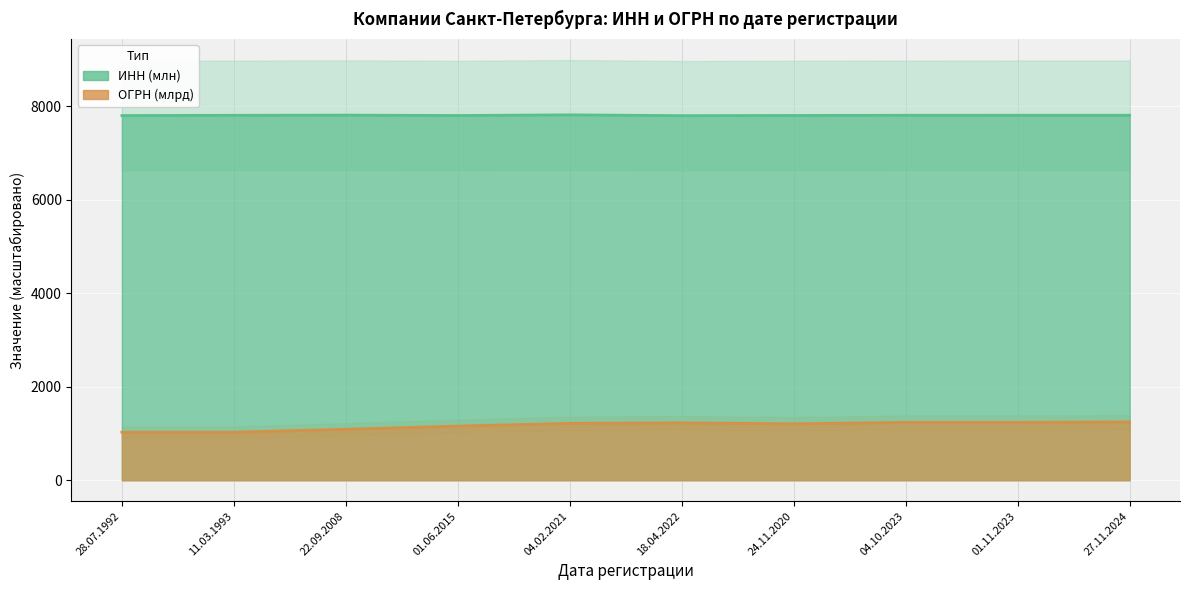

How many lines are shown in the chart?

2